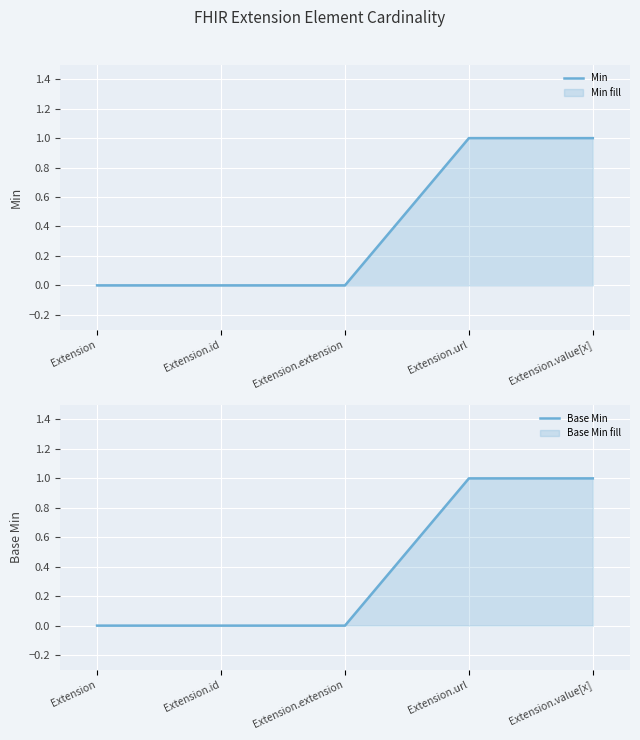

The value of Min at Extension.value[x] is 1. True or false?

True